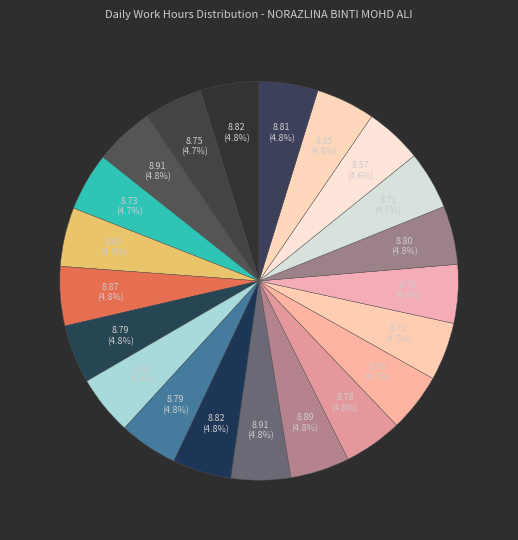

How many segments does this pie chart have?

21